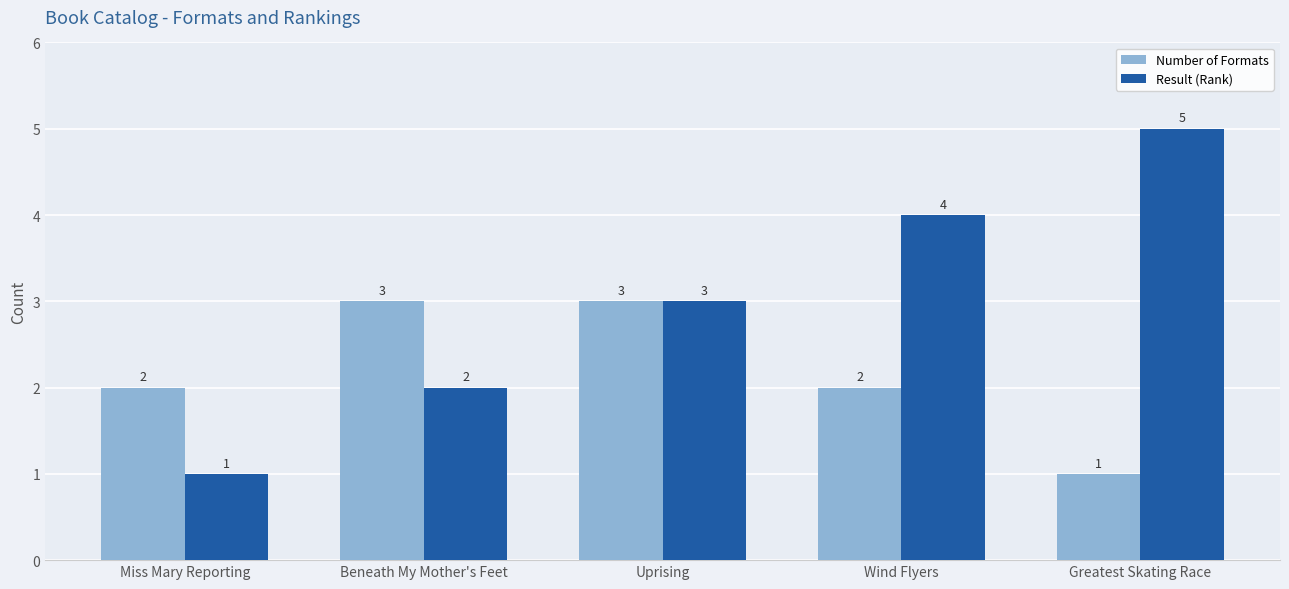

Which category has the highest value across all series?

Greatest Skating Race